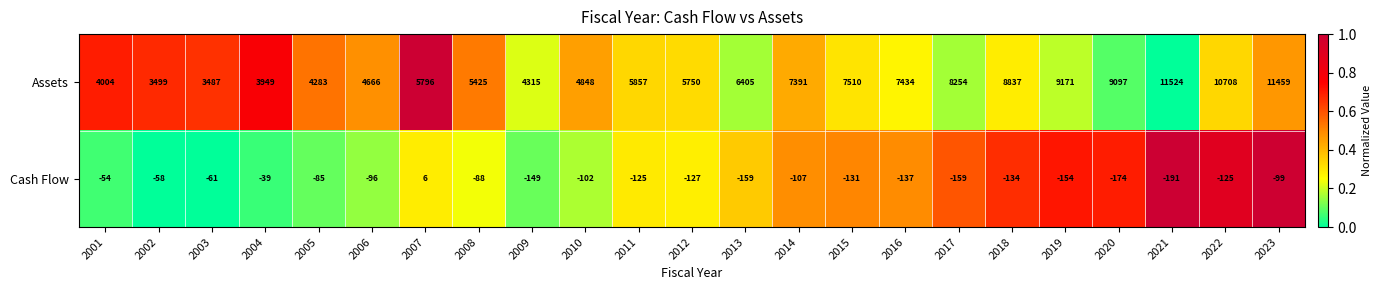

What is the difference between the second highest and second lowest values in the Cash Flow series?

135